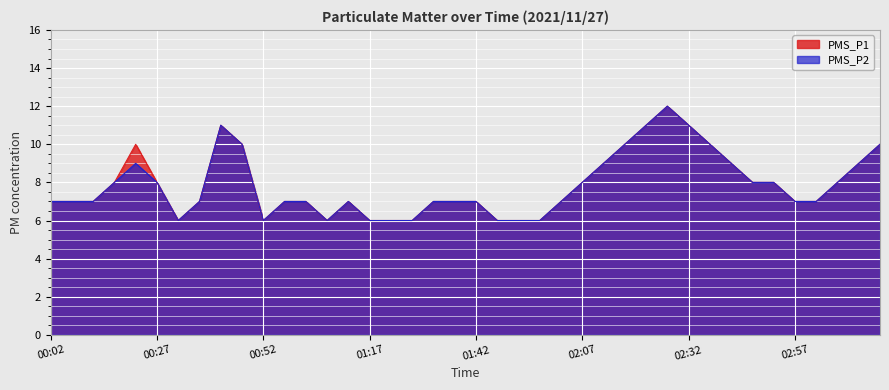

Which series has the largest total across all categories?

PMS_P1